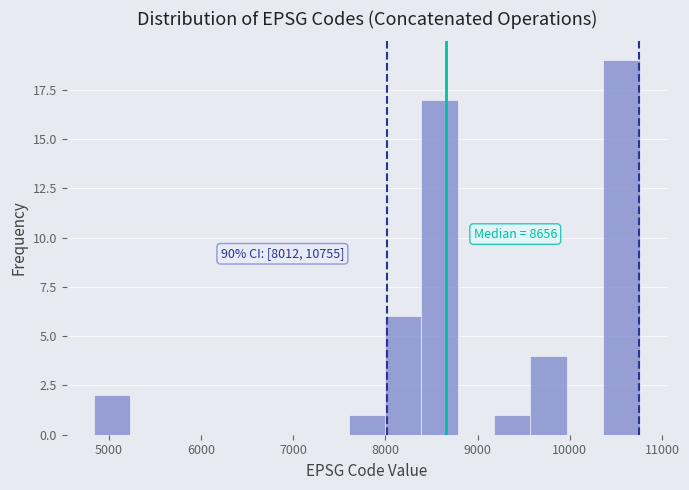

Around what value on the x-axis is the tallest bar? Give the approximate position of its centre, as read against the axis.

10600